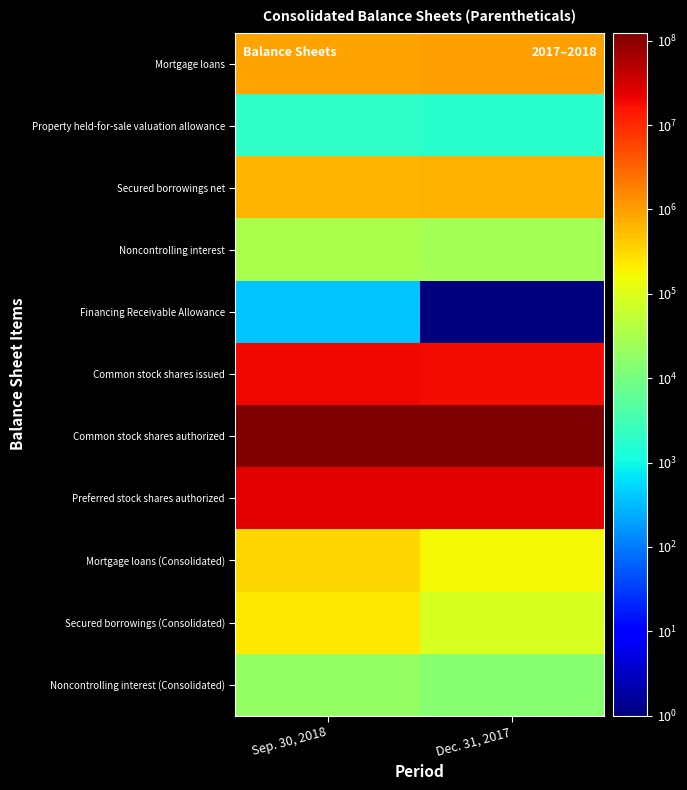

What is the total value across all series at Dec. 31, 2017?

170586853.1